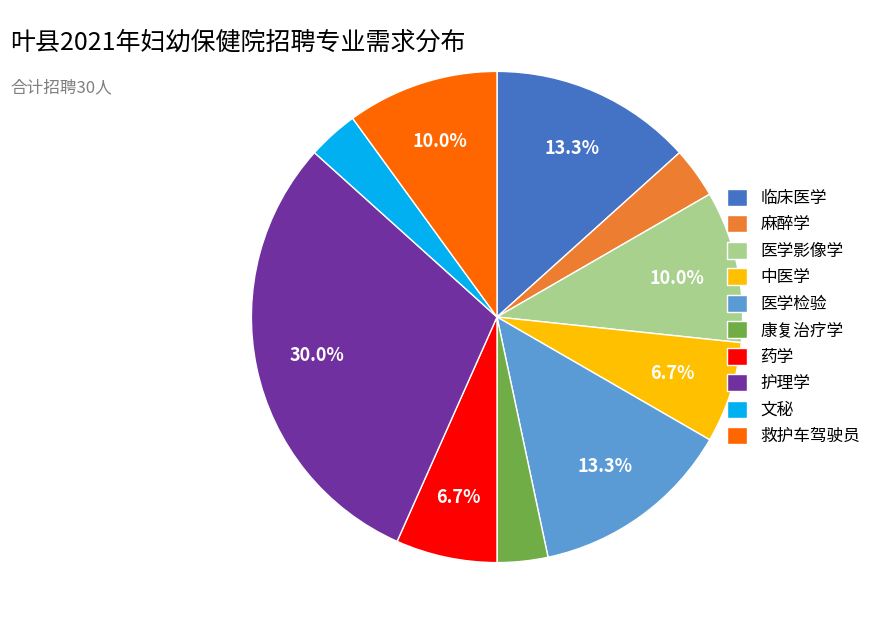

Is the sum of 麻醉学 and 救护车驾驶员 greater than half?

No